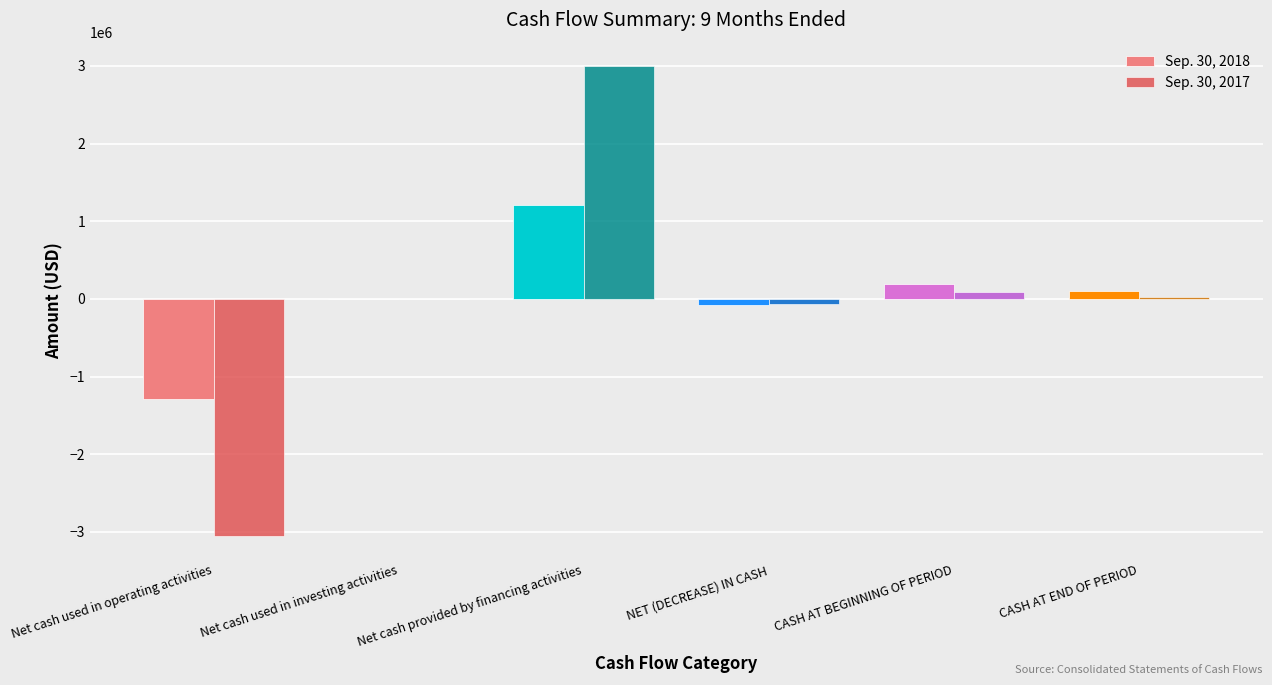

At which category is the sum across all series the highest?

Net cash provided by financing activities